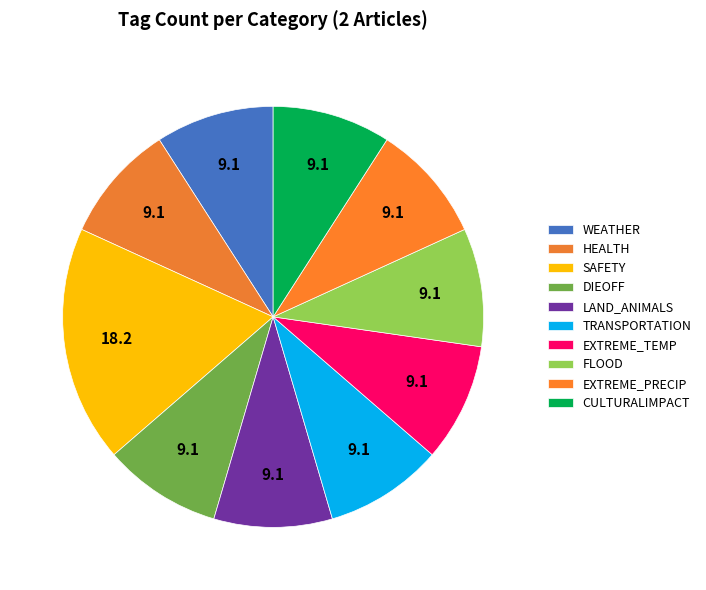

What is the ratio of the value at CULTURALIMPACT to the value at EXTREME_TEMP?

1.0